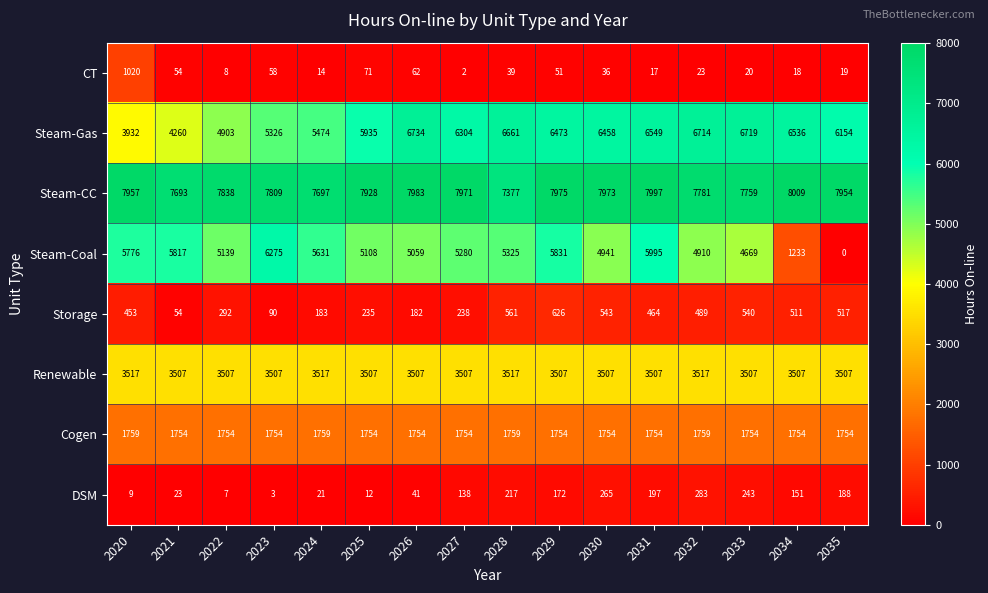

Rank the series at 2034 from lowest to highest value.

CT, DSM, Storage, Steam-Coal, Cogen, Renewable, Steam-Gas, Steam-CC